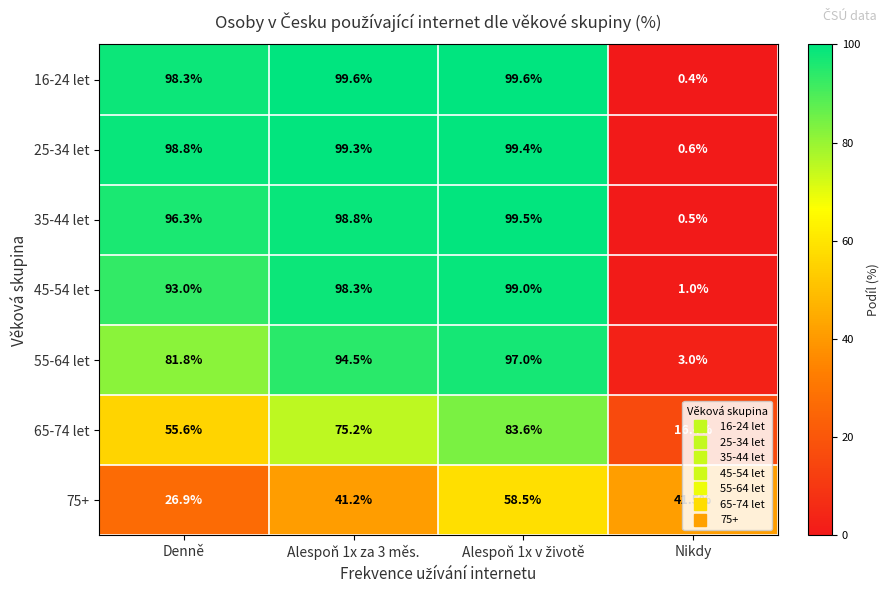

What is the smallest value displayed?

0.4